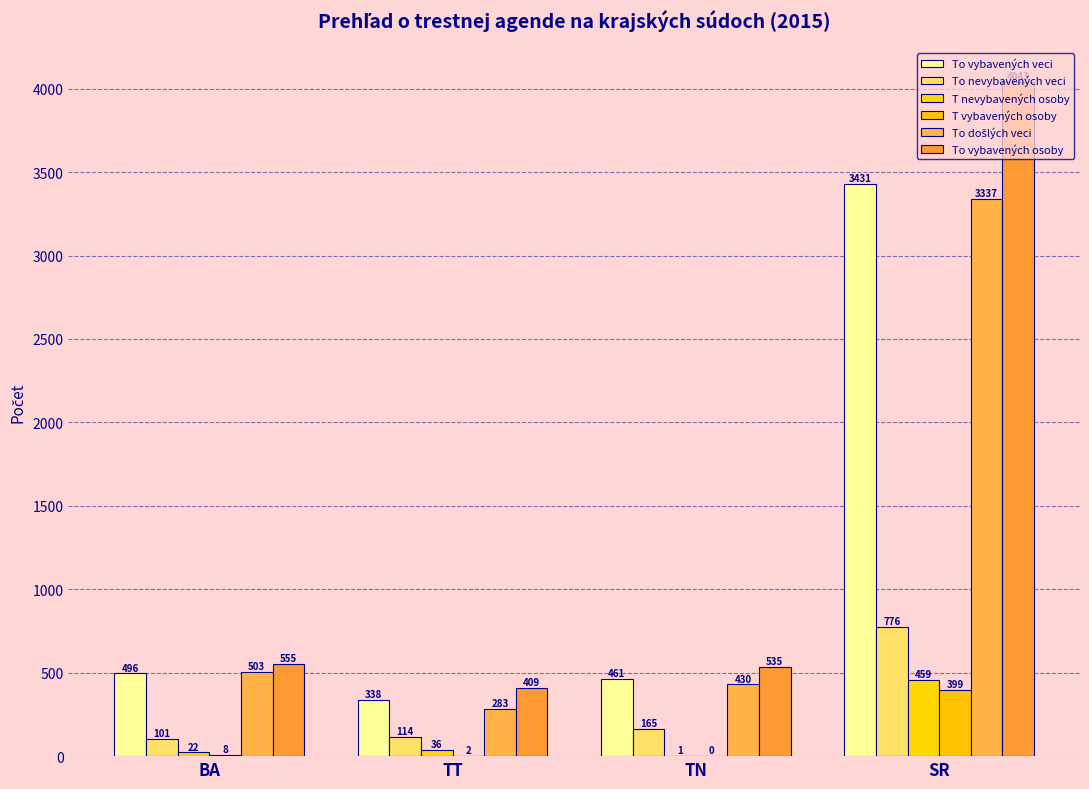

At which category is the sum across all series the highest?

SR